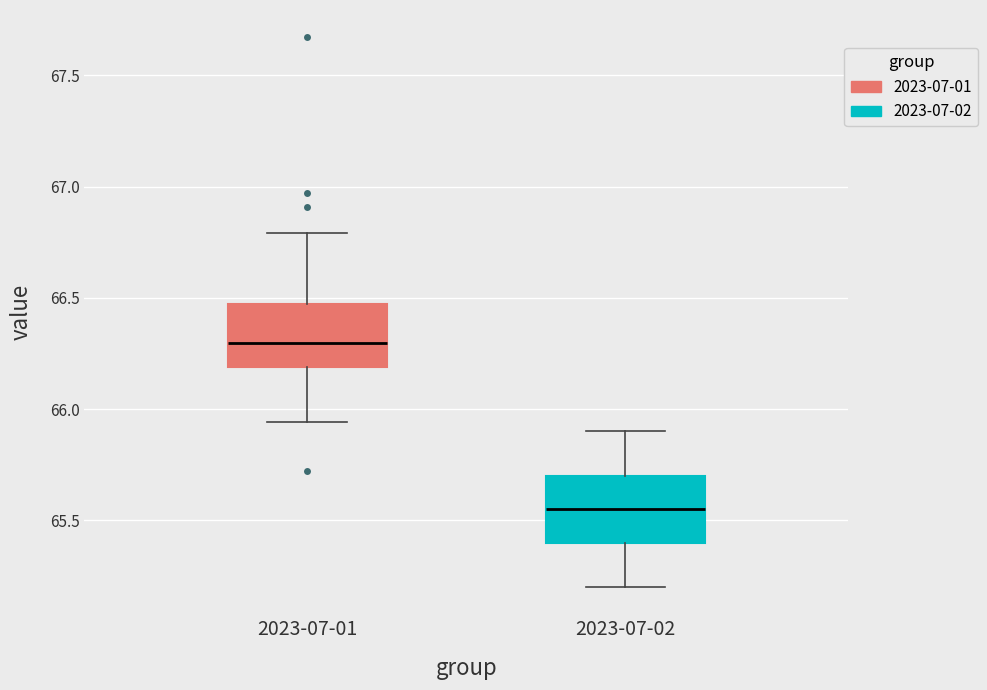

Reading left to right, transcribe this box plot: for each box, give where its median line is, the range the box spans, and where its two whiskers end, as read against the y-axis. The values are not printed on the chart, so give them approximately, as read against the axis.

2023-07-01: median 66.30, box 66.20 to 66.45, whiskers 65.95 to 66.80
2023-07-02: median 65.55, box 65.40 to 65.70, whiskers 65.20 to 65.90